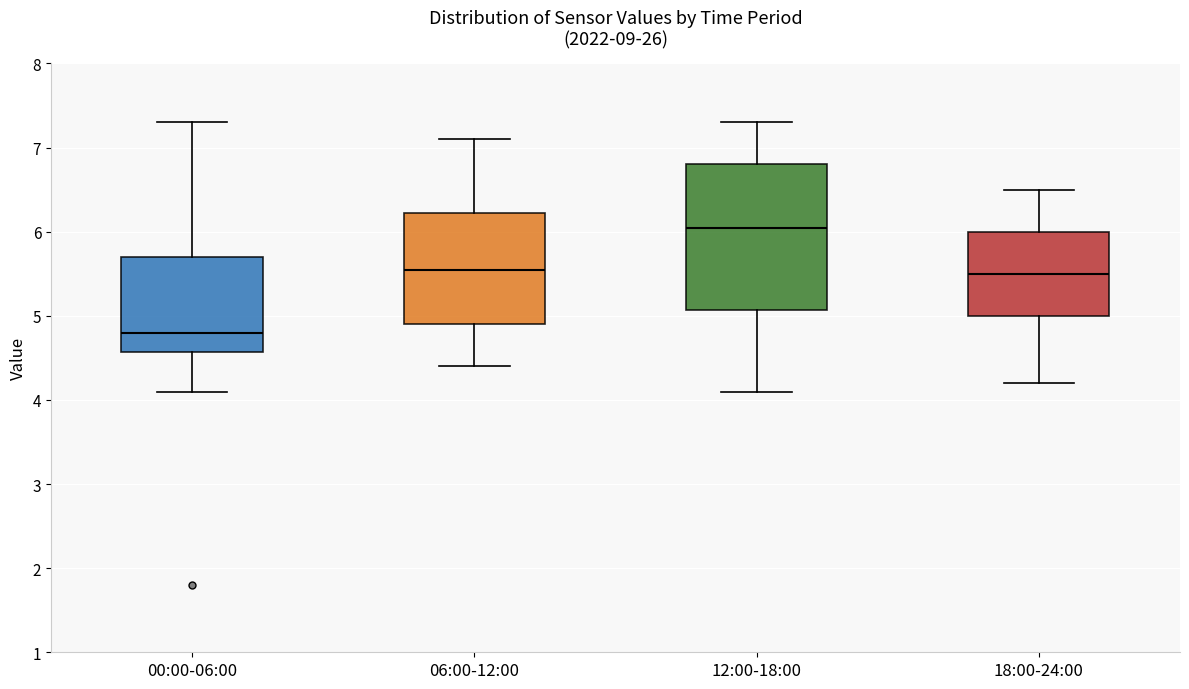

Reading left to right, transcribe this box plot: for each box, give where its median line is, the range the box spans, and where its two whiskers end, as read against the y-axis. The values are not printed on the chart, so give them approximately, as read against the axis.

00:00-06:00: median 4.8, box 4.6 to 5.7, whiskers 4.1 to 7.3
06:00-12:00: median 5.6, box 4.9 to 6.2, whiskers 4.4 to 7.1
12:00-18:00: median 6.1, box 5.1 to 6.8, whiskers 4.1 to 7.3
18:00-24:00: median 5.5, box 5.0 to 6.0, whiskers 4.2 to 6.5